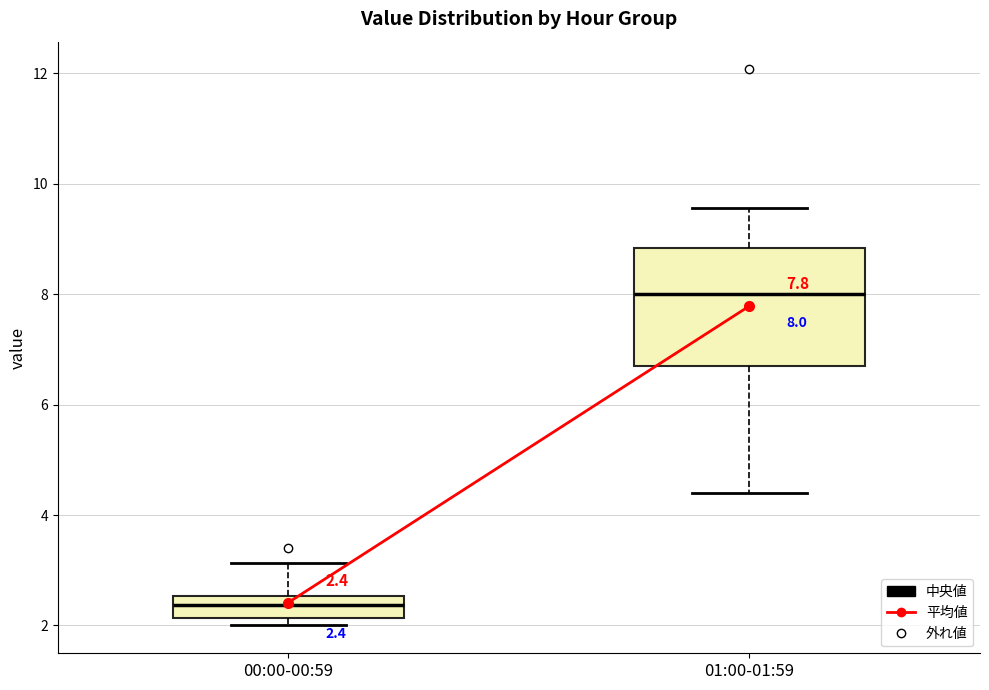

Which box has the lowest median line?

00:00-00:59